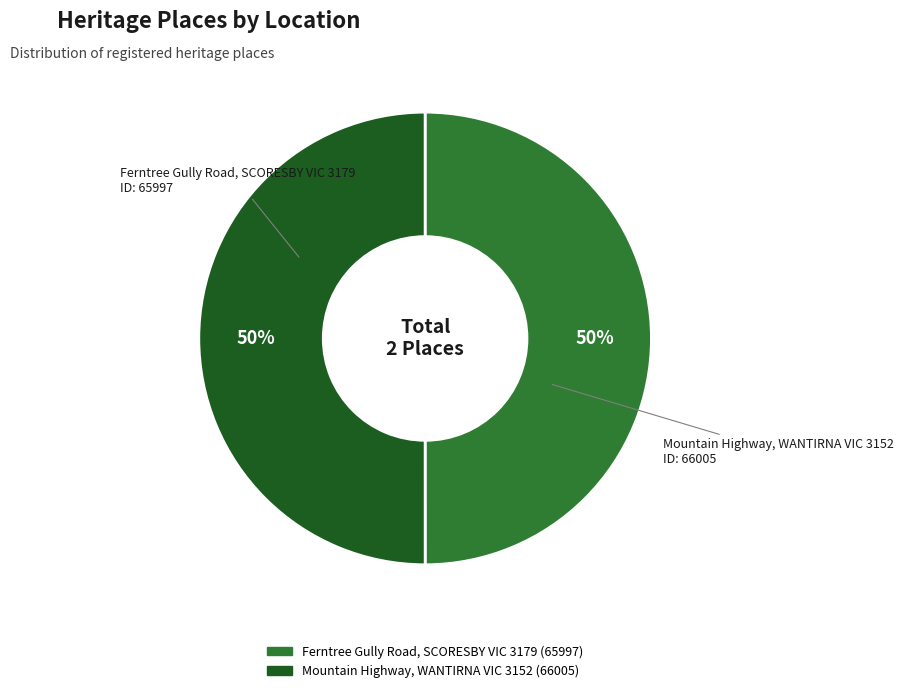

The Ferntree Gully Road, SCORESBY VIC 3179 slice represents 50% of the pie. True or false?

True